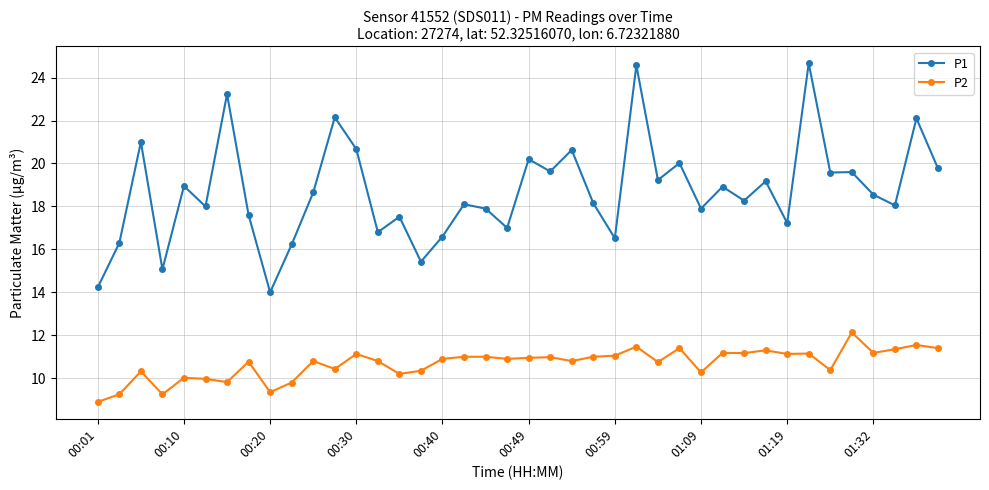

Which series has the largest total across all categories?

P1